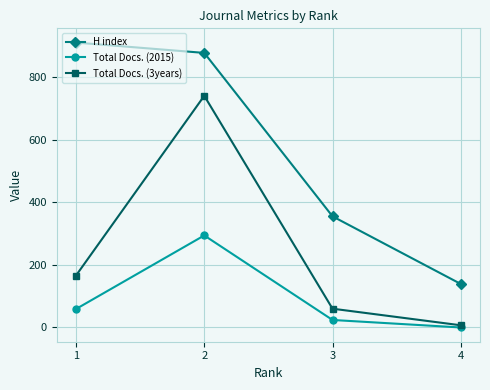

List the series in order of their peak value, highest first.

H index, Total Docs. (3years), Total Docs. (2015)